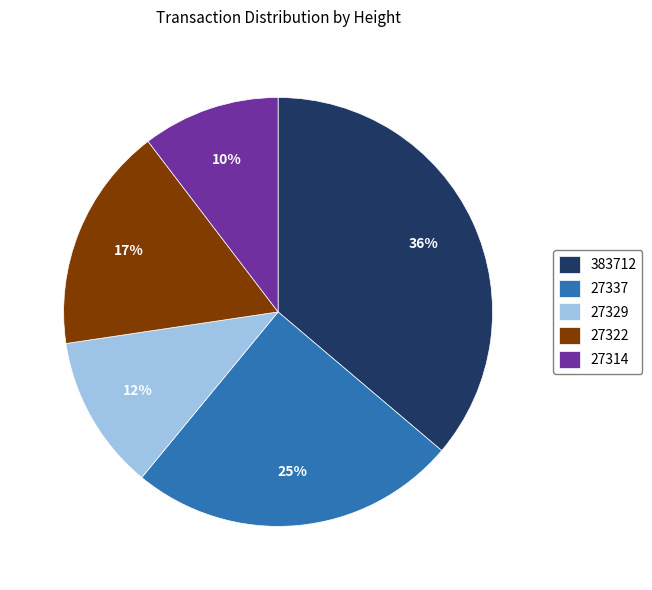

What is the largest slice in the pie chart?

383712